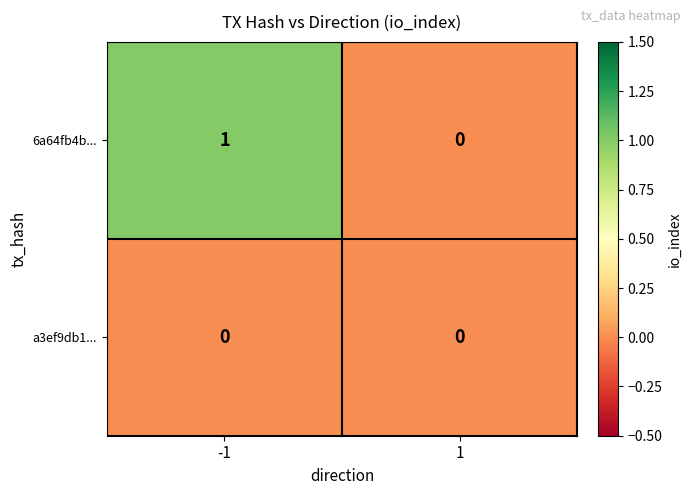

Between -1 and 1, which series saw the biggest shift?

6a64fb4b...